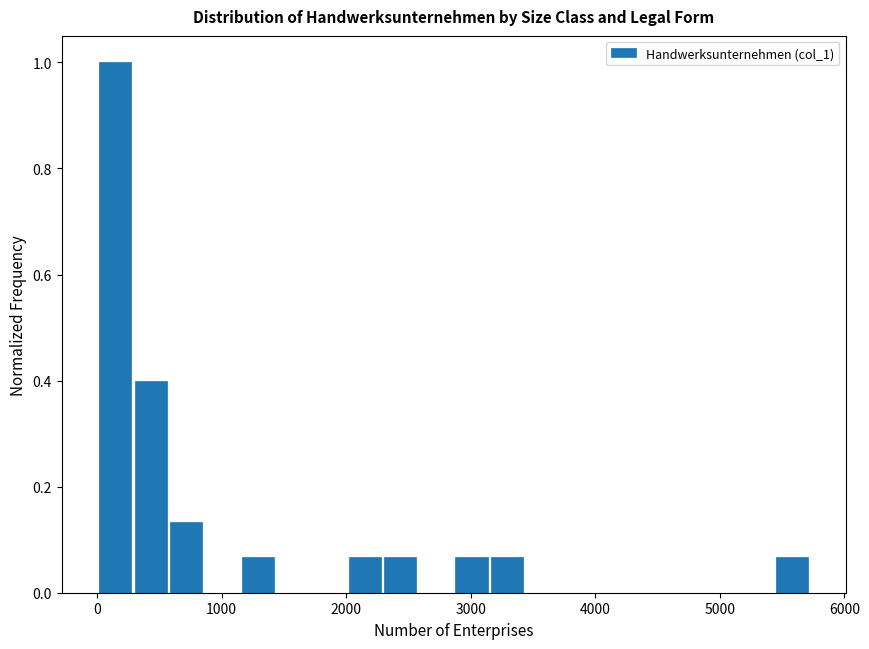

Read against the x-axis, roughly where is the centre of the tallest bar?

100